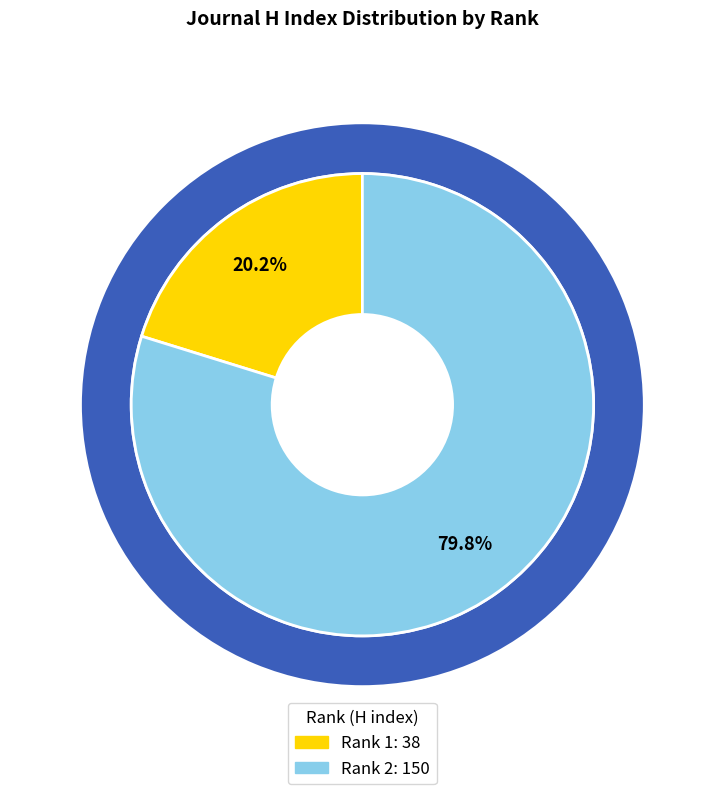

To the nearest percent, what is the average slice percentage?

50%